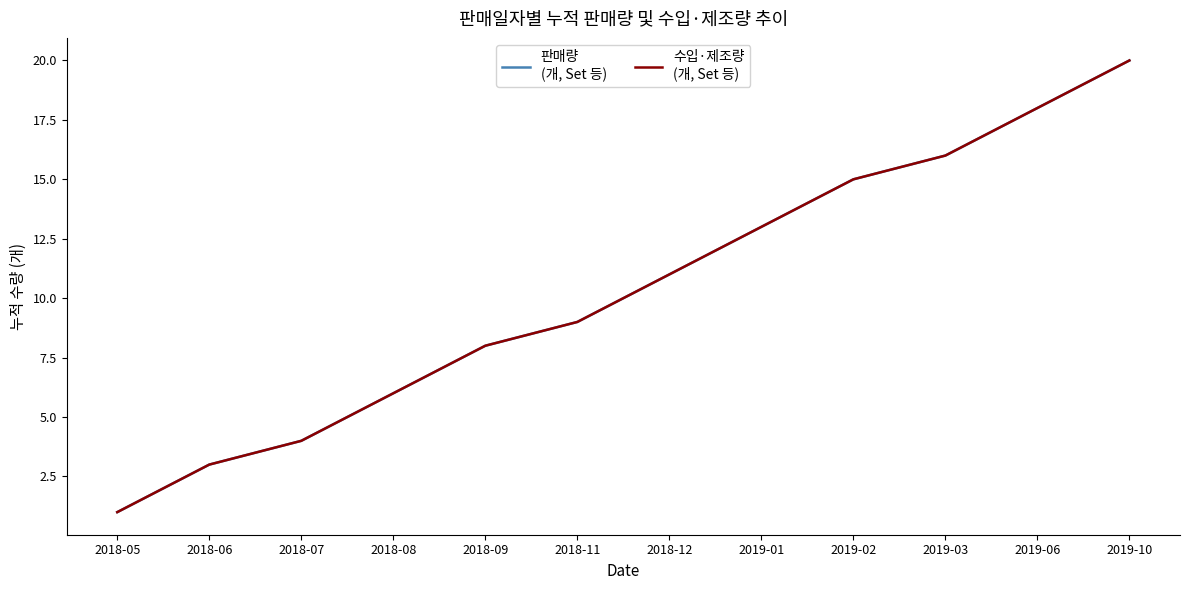

Is this an area chart (filled region under the line)?

No